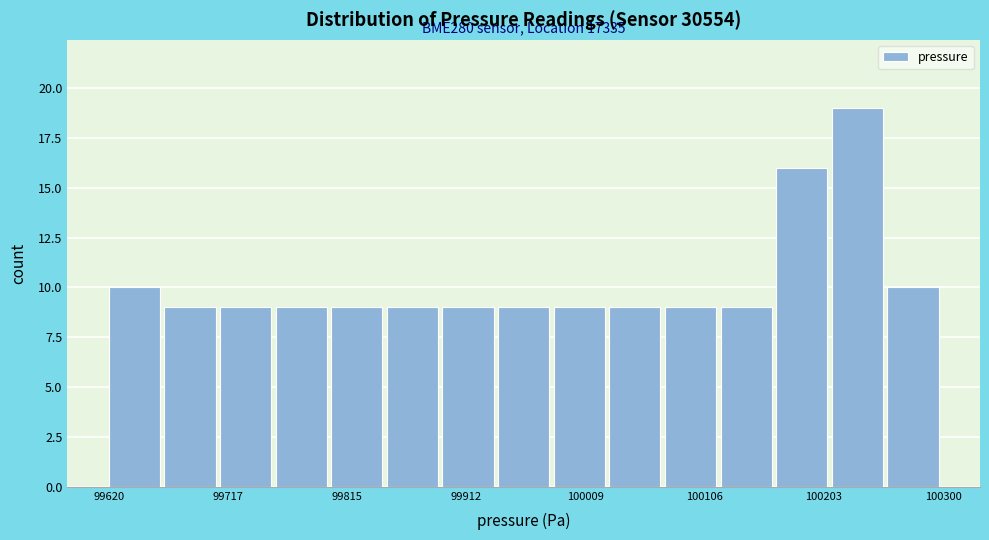

Which range on the x-axis has the tallest bar?

100210 to 100260